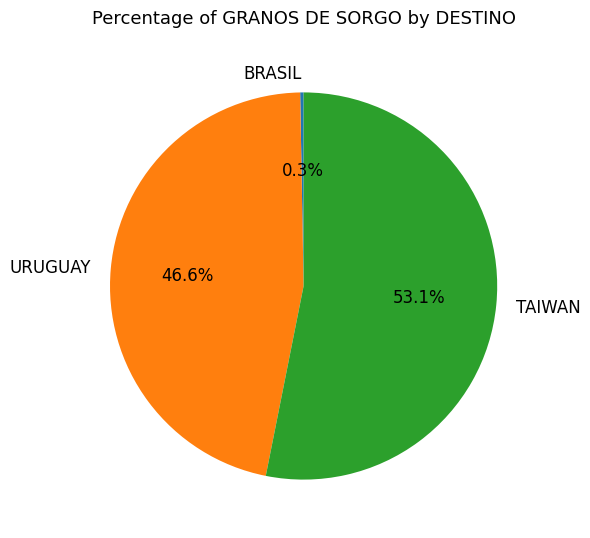

What is the largest slice in the pie chart?

TAIWAN